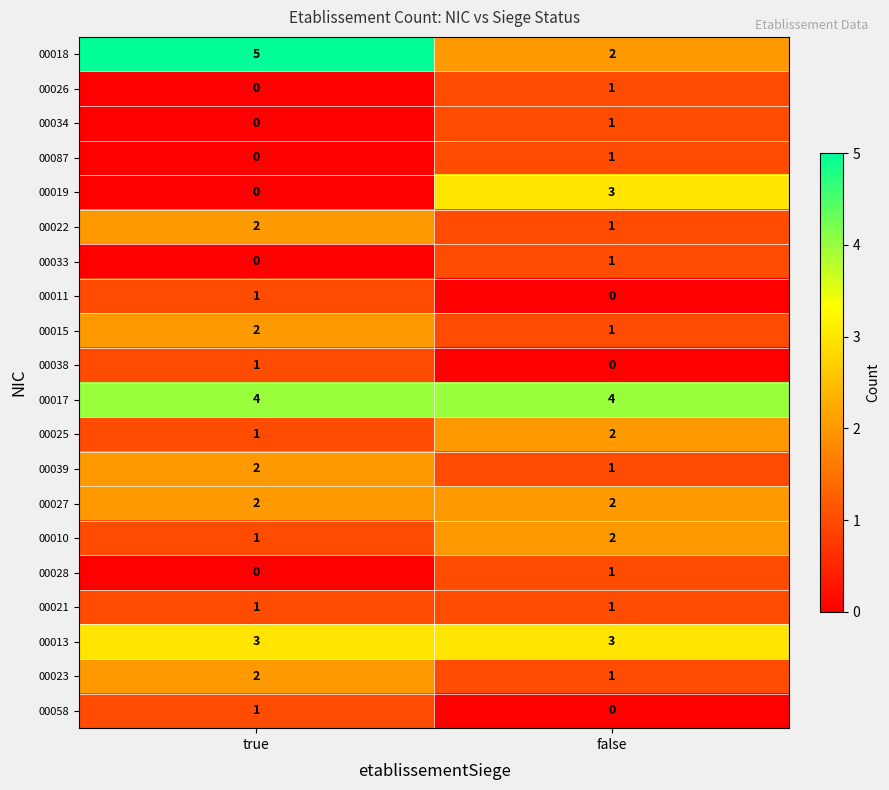

What is the sum of all 00010 values?

3